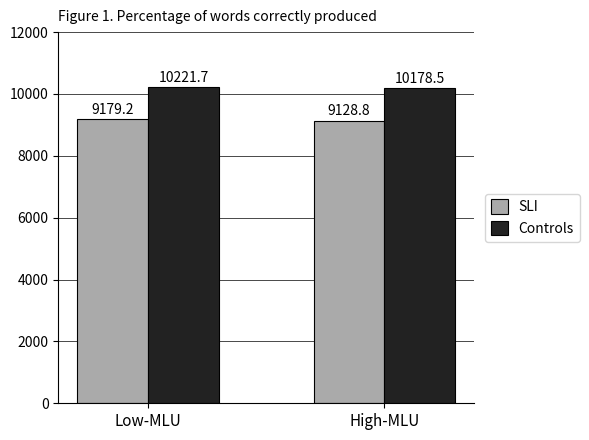

Is the value of Controls at High-MLU greater than the value of SLI at High-MLU?

Yes